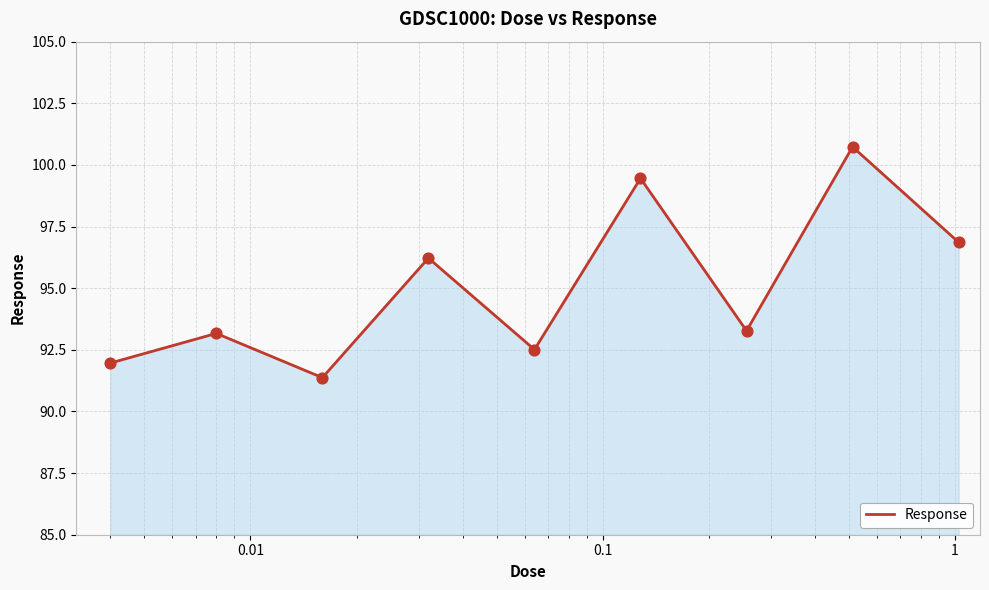

What is the smallest value displayed?

91.4